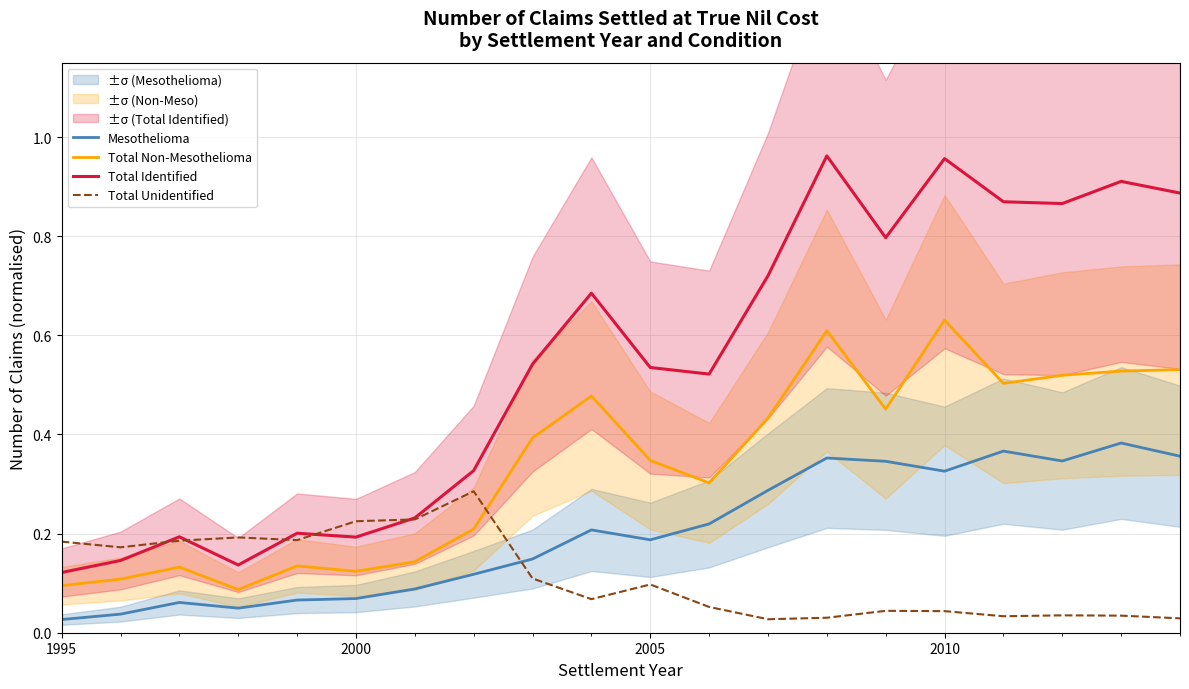

True or false: Mesothelioma and Total Identified intersect in this chart.

False